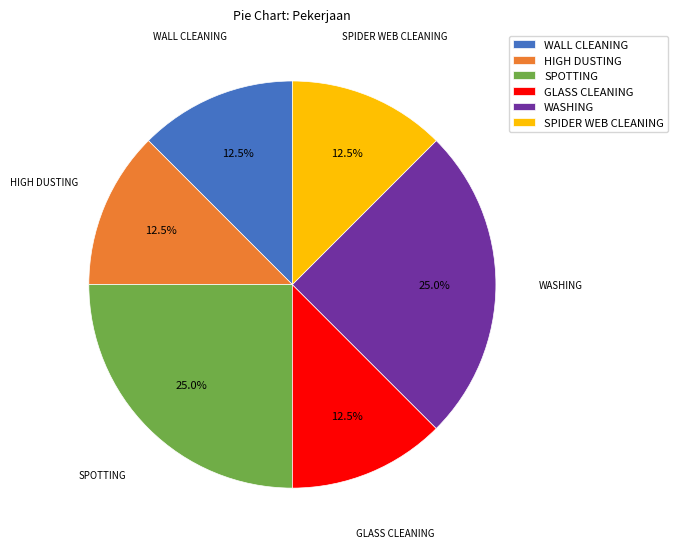

What is the ratio of the value at WALL CLEANING to the value at SPOTTING?

0.5